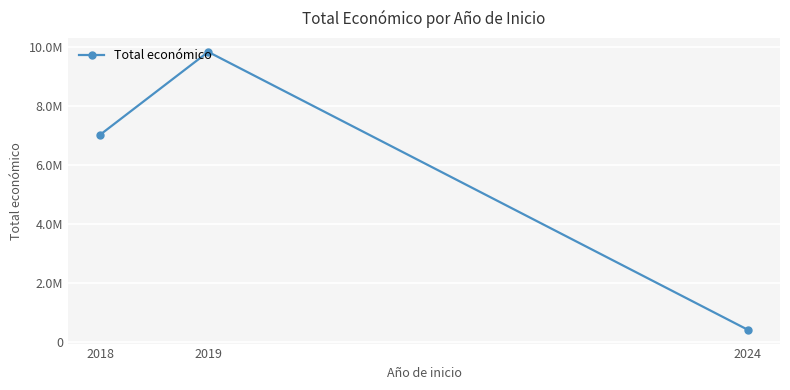

Reading left to right, list all the values displayed in this chart.

2018=7041087	2019=9847932	2024=424720